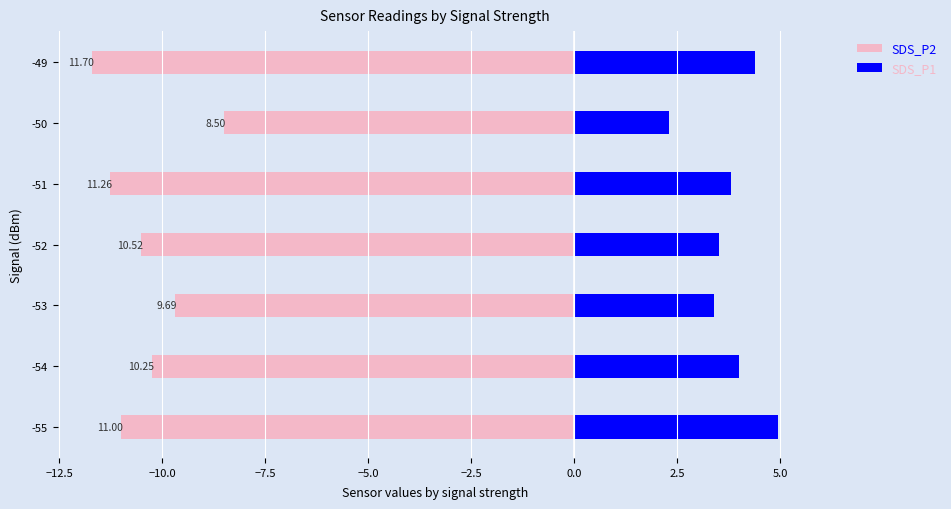

Does the chart contain stacked bars?

No